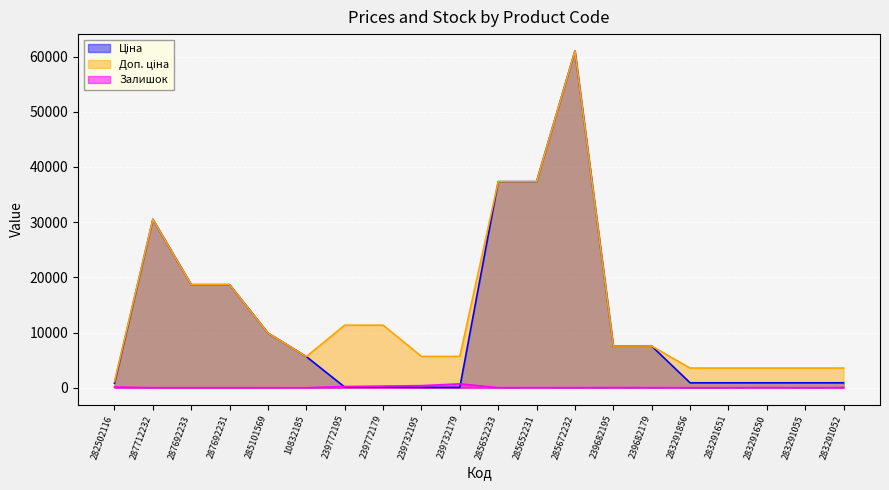

At how many categories does at least one series exceed 40690?

1